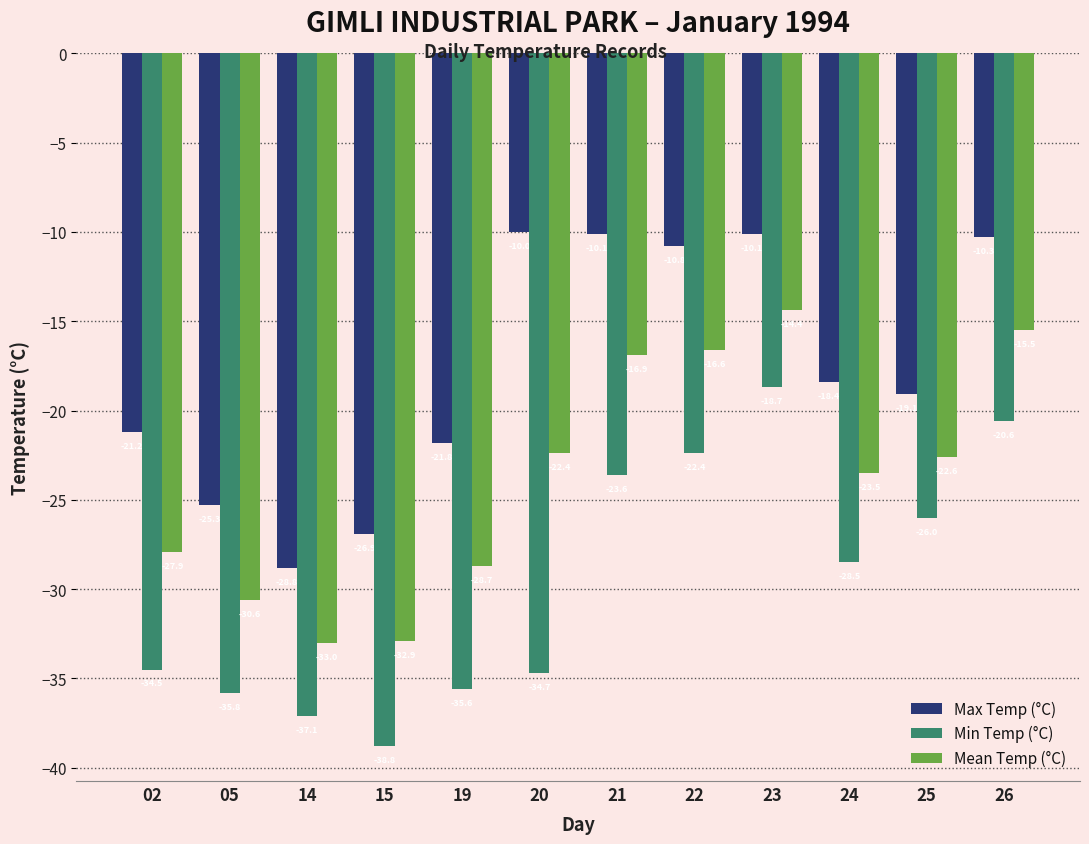

How many values in the Min Temp (°C) series are below -28?

7